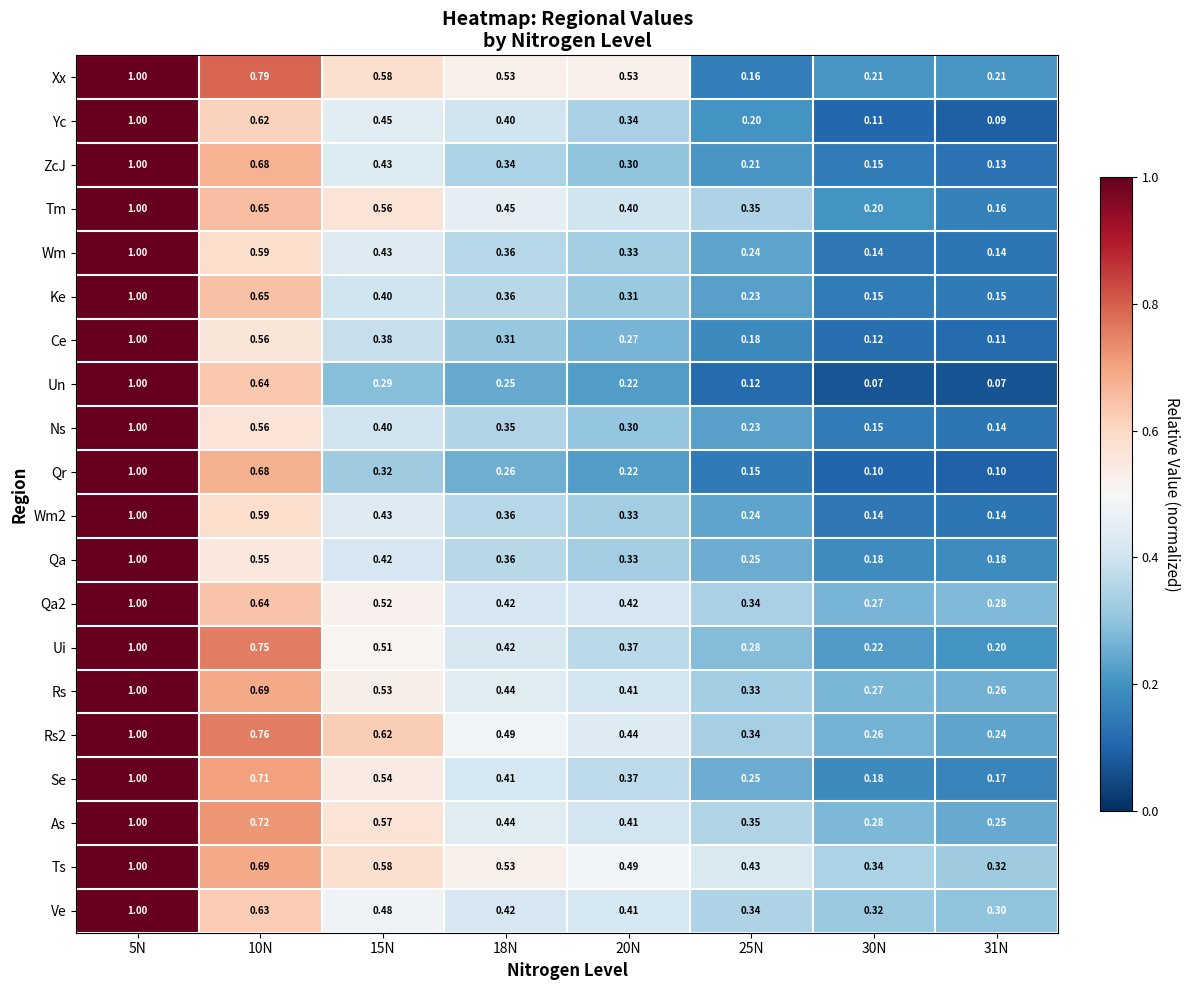

Which series has the widest spread of values?

Un